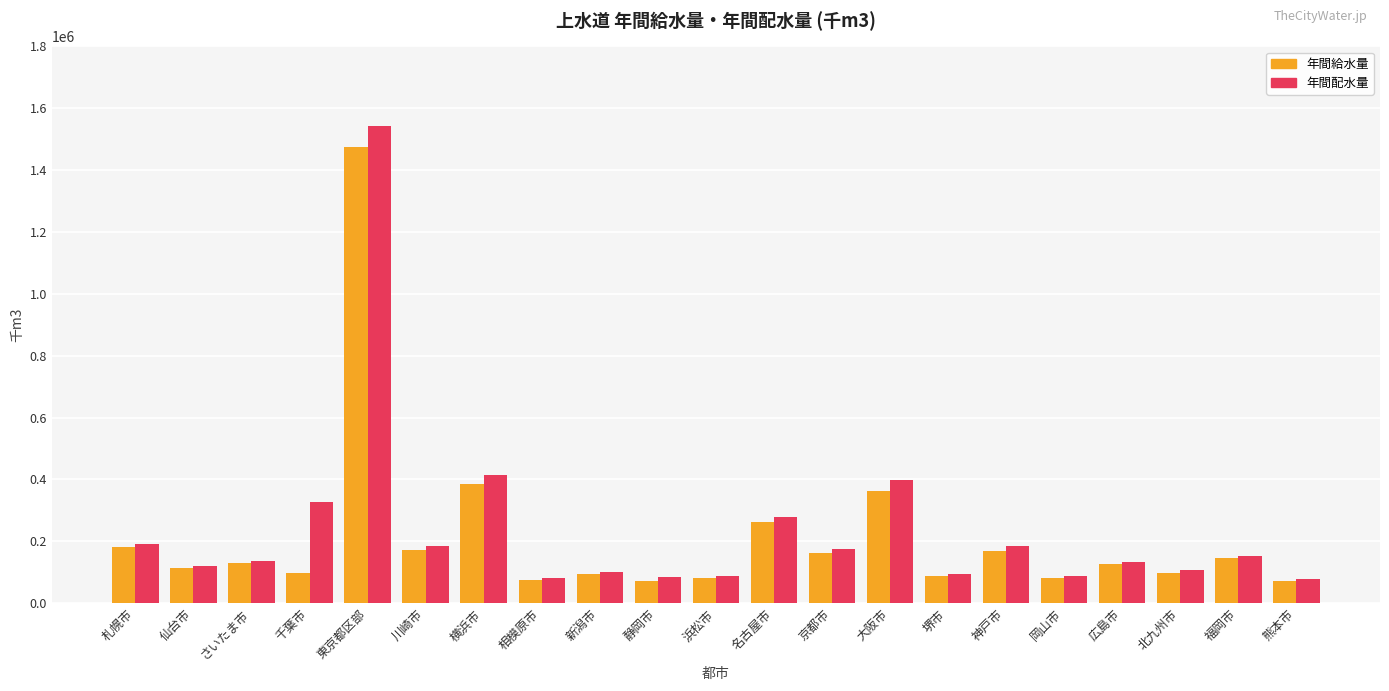

How many values in the 年間給水量 series are below 126647?

10